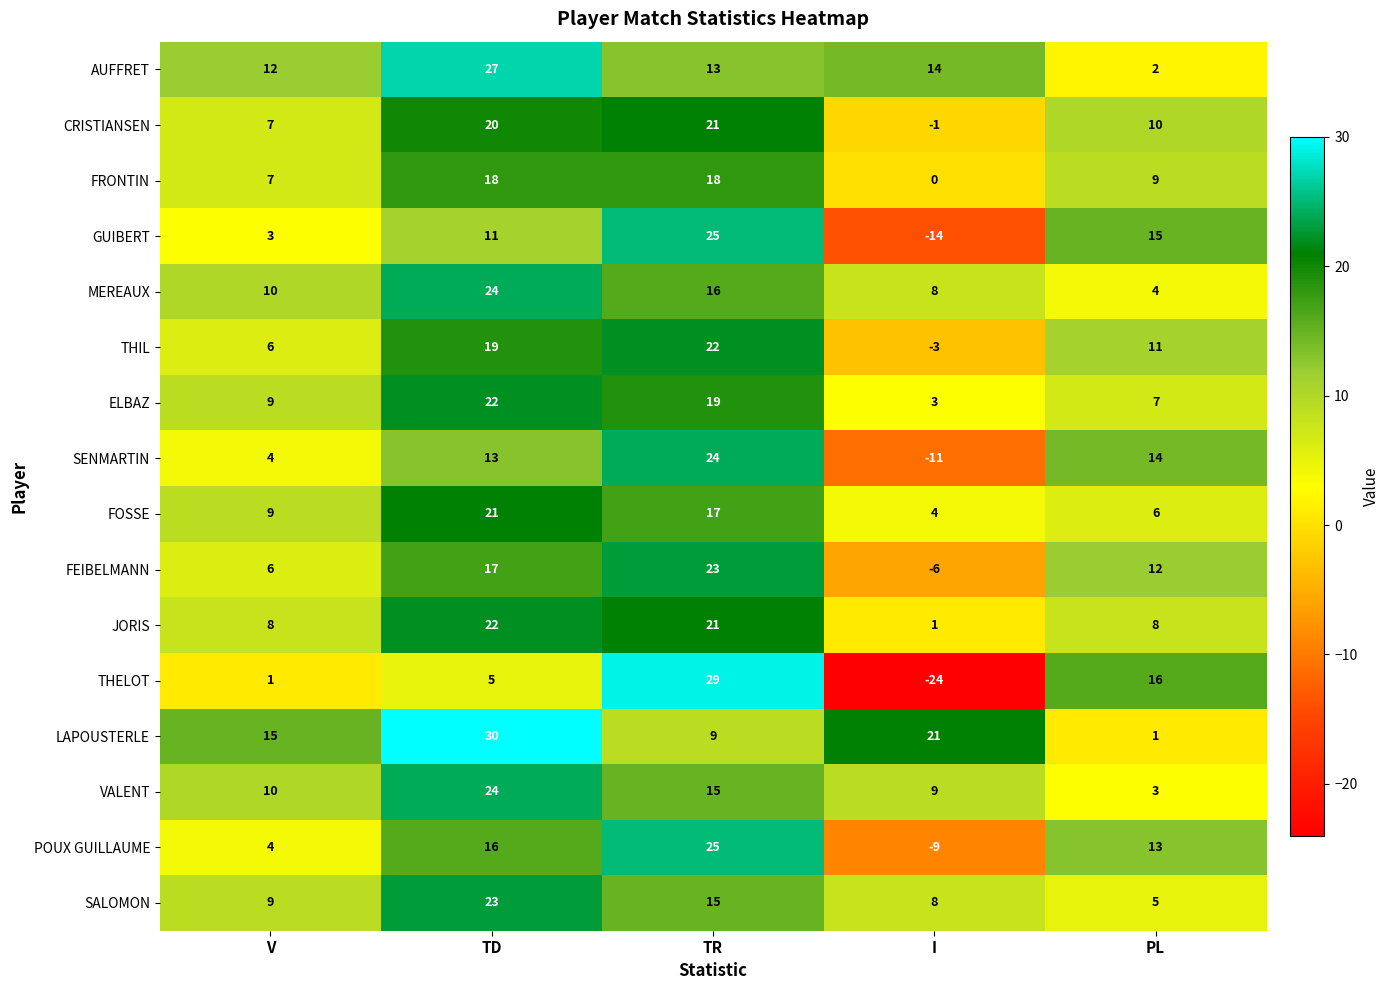

Which series has the largest range (max minus min)?

THELOT